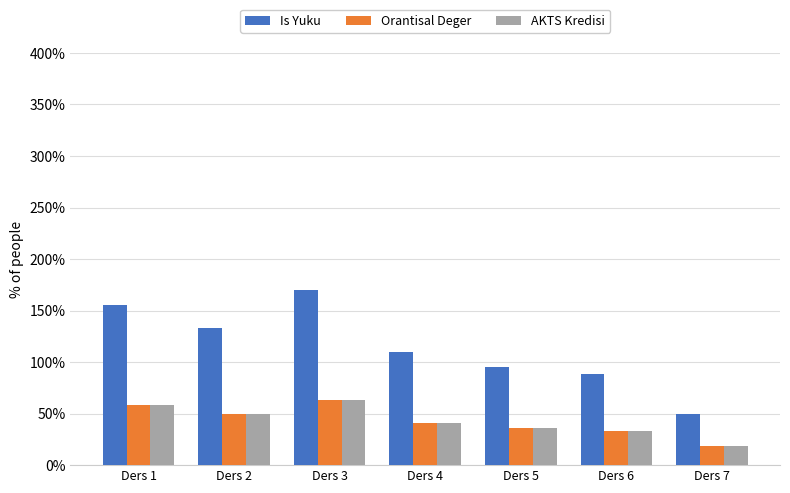

What is the total value across all series at Ders 5?

16.6